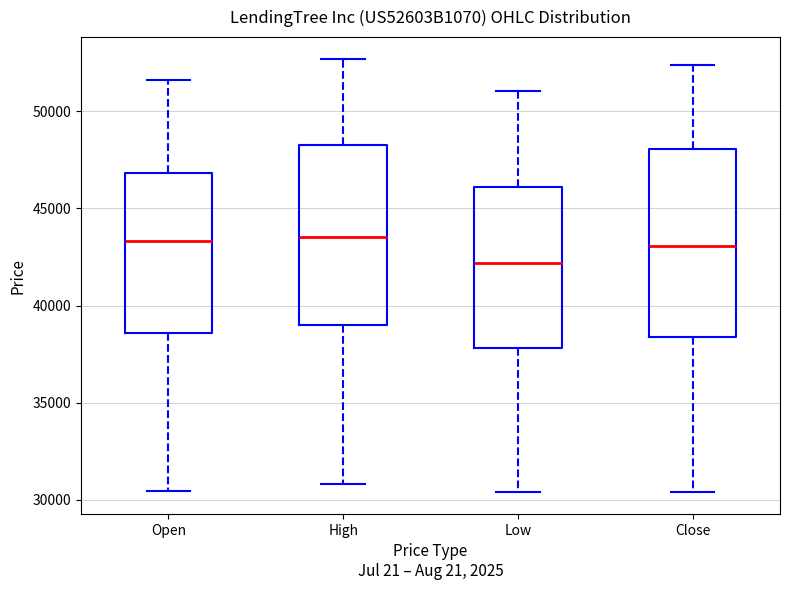

Reading left to right, transcribe this box plot: for each box, give where its median line is, the range the box spans, and where its two whiskers end, as read against the y-axis. The values are not printed on the chart, so give them approximately, as read against the axis.

Open: median 43500, box 38500 to 47000, whiskers 30500 to 51500
High: median 43500, box 39000 to 48500, whiskers 31000 to 52500
Low: median 42000, box 38000 to 46000, whiskers 30500 to 51000
Close: median 43000, box 38500 to 48000, whiskers 30500 to 52500